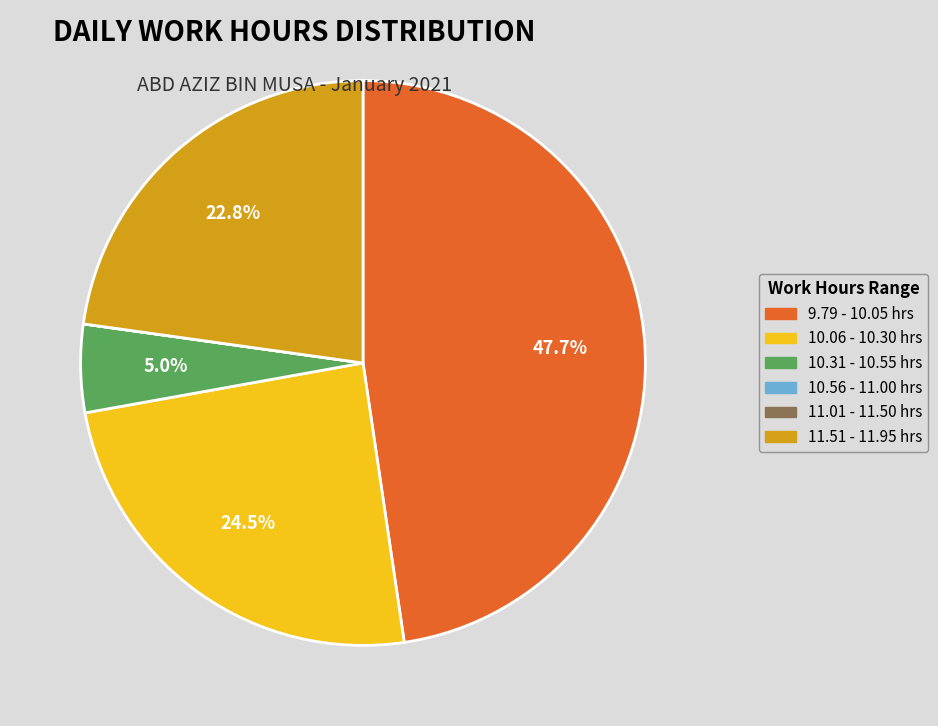

Does any single category account for the majority?

No